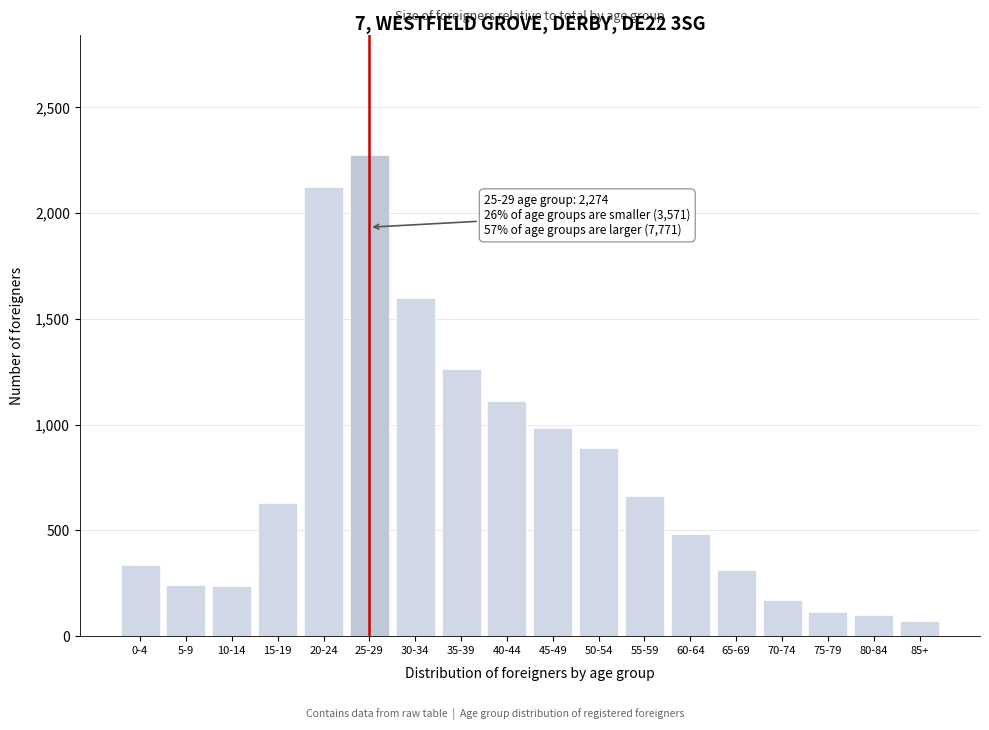

Is it true that the value at 55-59 is 396?

False